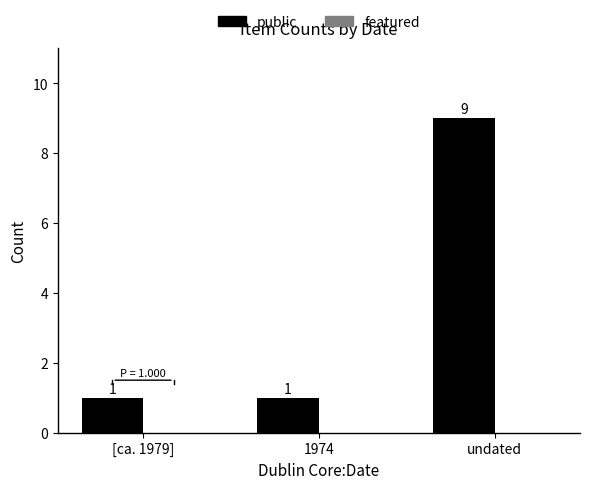

Which has a higher value, 1974 or undated?

undated